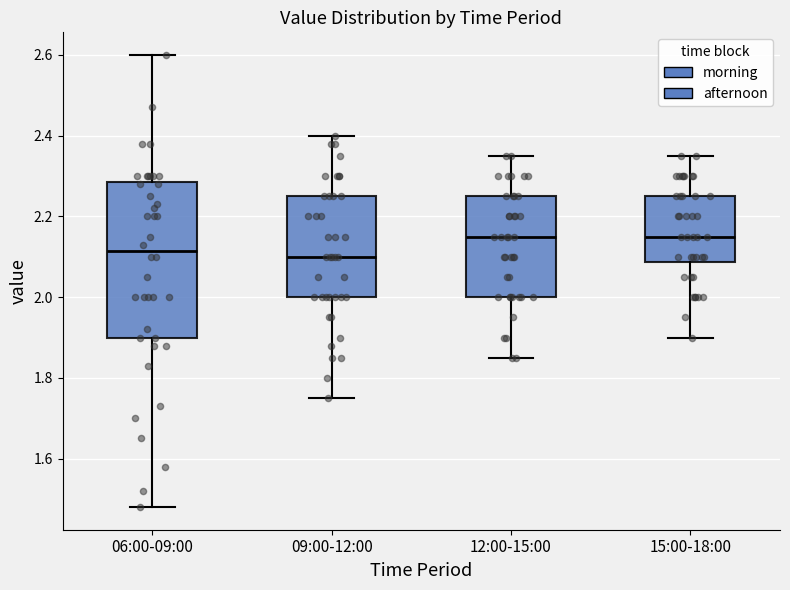

Comparing the boxes themselves (not the whiskers), which one is the tallest?

06:00-09:00